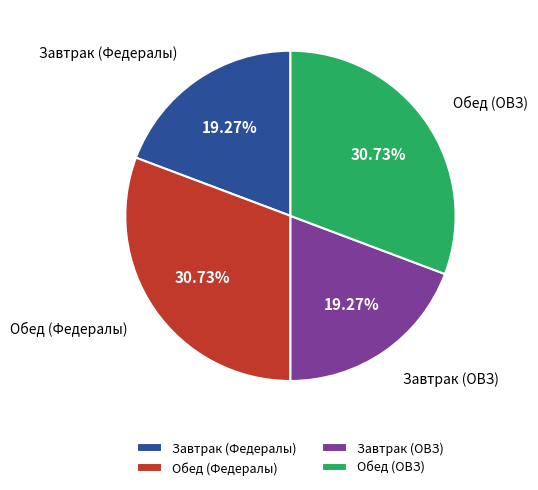

To the nearest percent, what portion does Завтрак (Федералы) represent?

19%